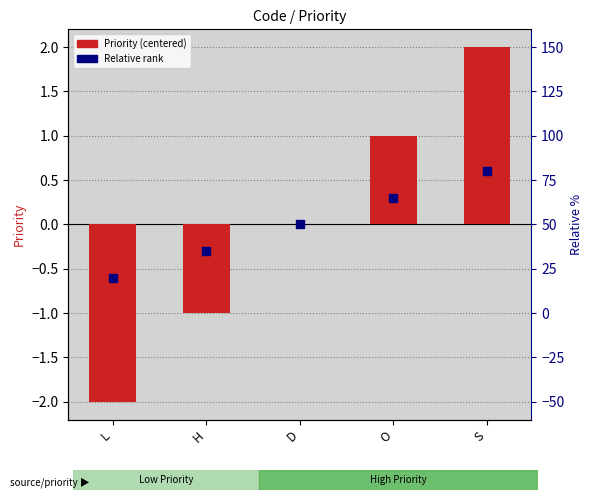

What are all the series names shown in the legend?

Priority (centered), Relative rank